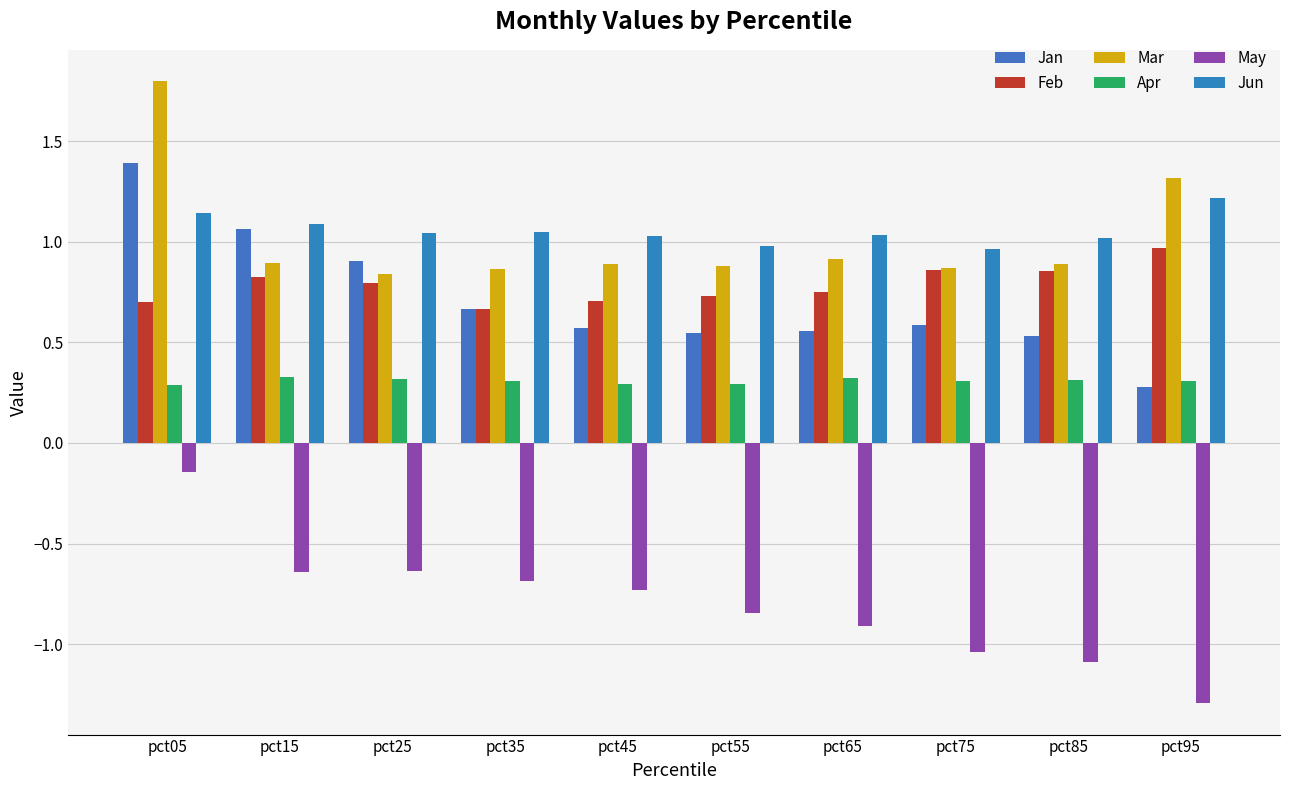

Where is Jun nearest to the value 1?

pct85